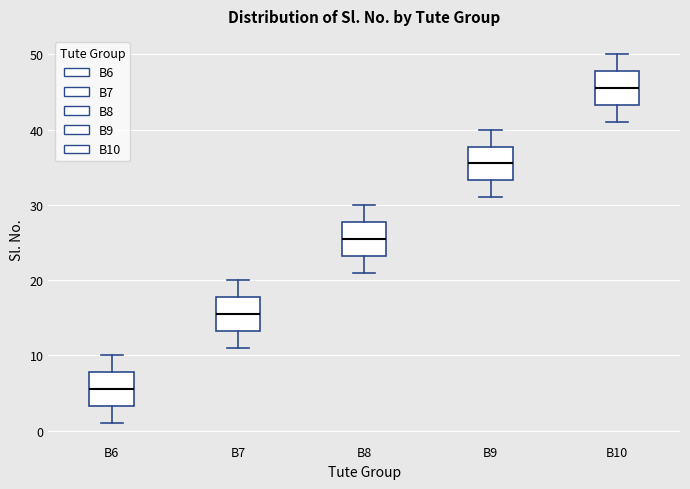

Which box has the lowest median line?

B6